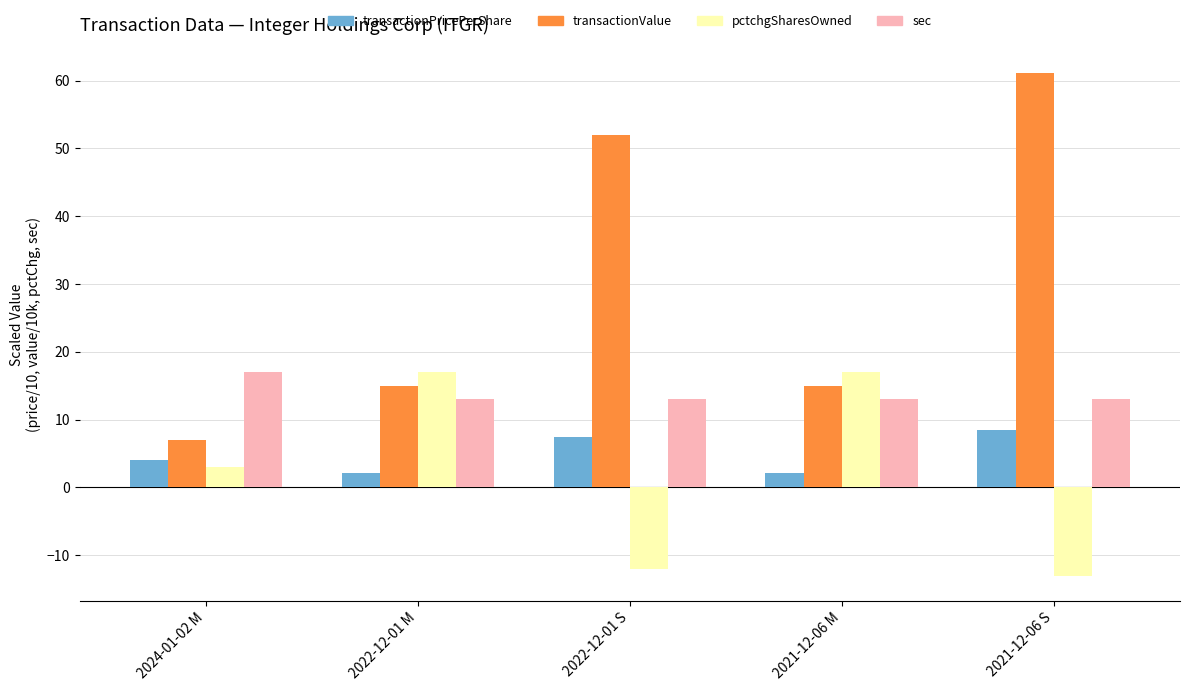

The value of pctchgSharesOwned at 2021-12-06 S is -8.6. True or false?

False